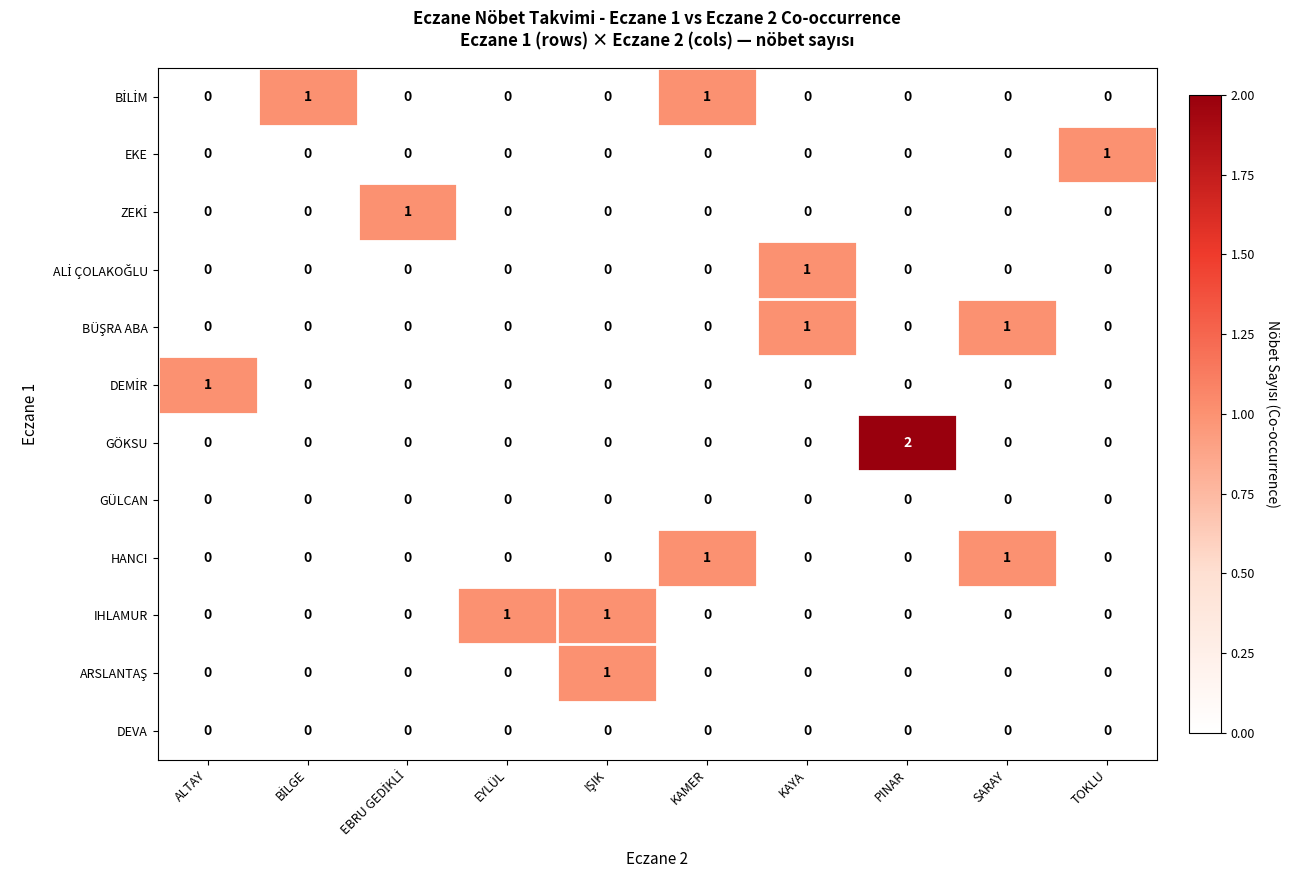

Which series has the widest spread of values?

GÖKSU